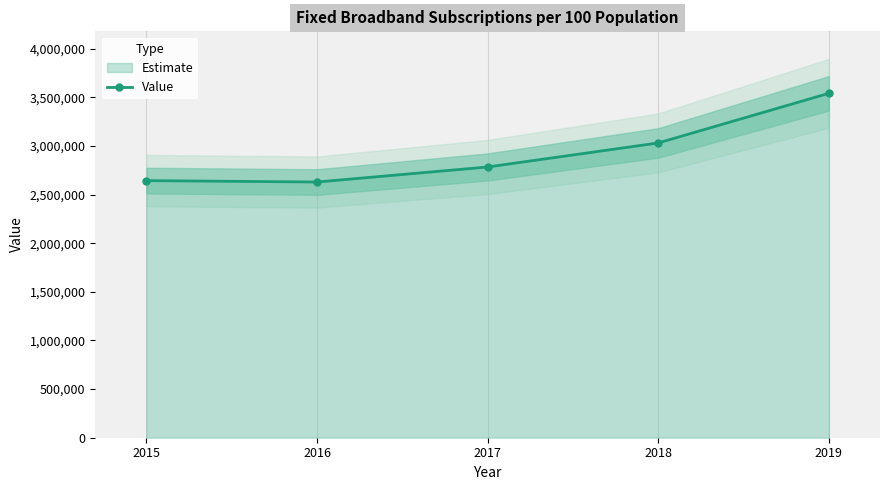

Reading left to right, list all the values displayed in this chart.

2642693	2628400	2782943	3030046	3540020